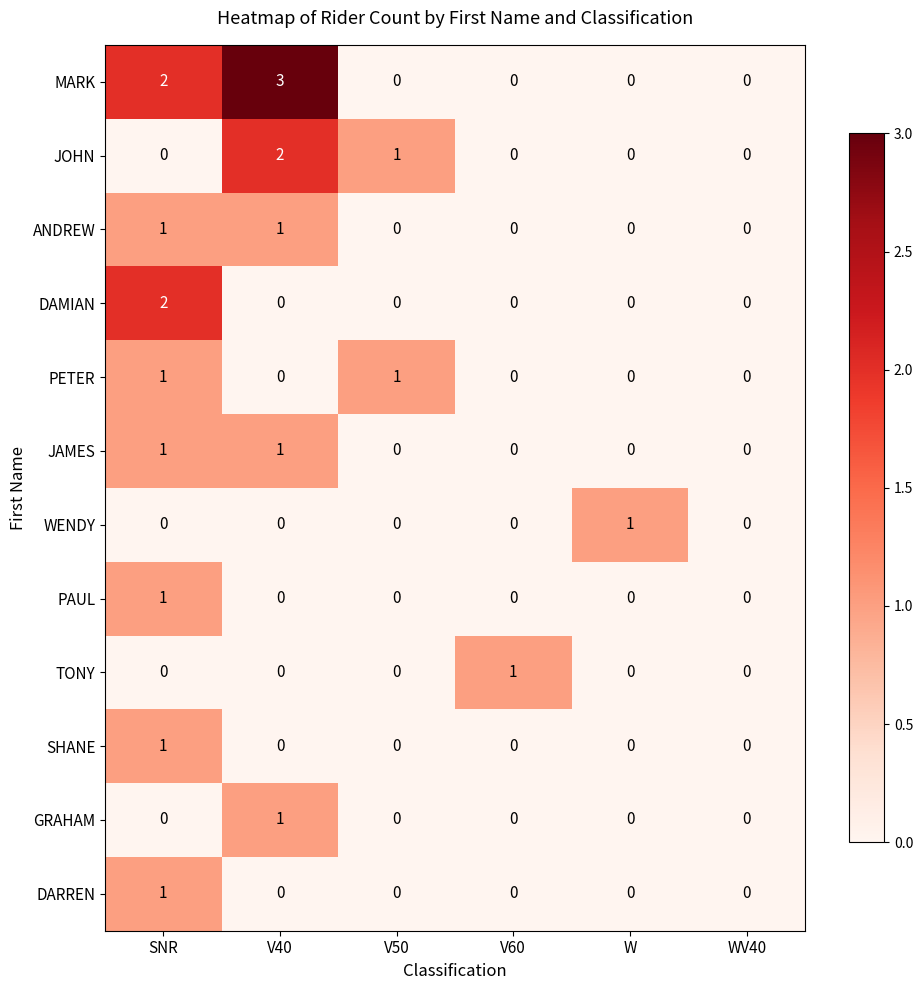

At which category is the sum across all series the highest?

SNR